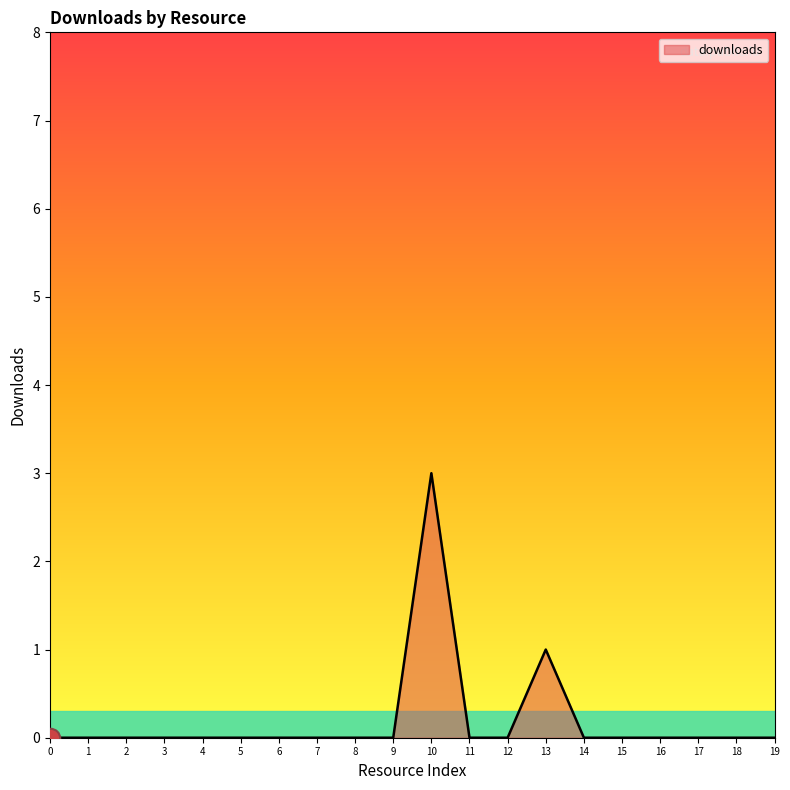

What is the change in value from 3 to 10?

+3